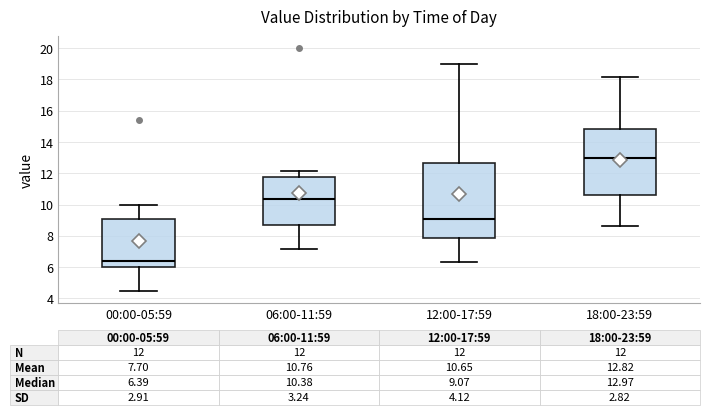

Which box has the highest median line?

18:00-23:59